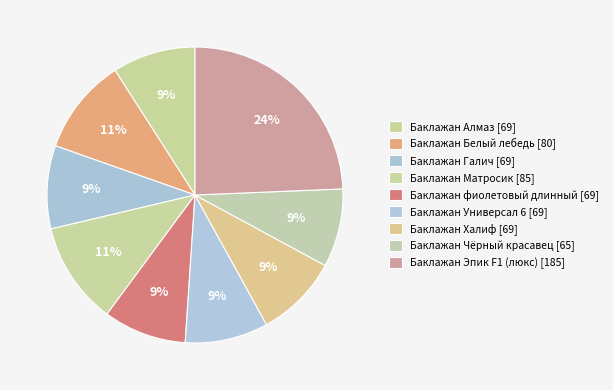

Is it true that Баклажан Универсал 6 is 9% of the pie?

True